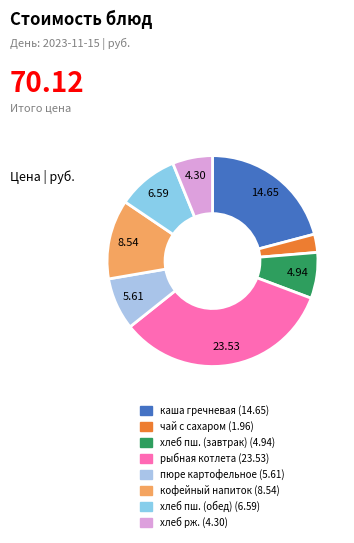

Approximately how many times larger is the value at хлеб рж. compared to хлеб пш. (обед)?

0.7